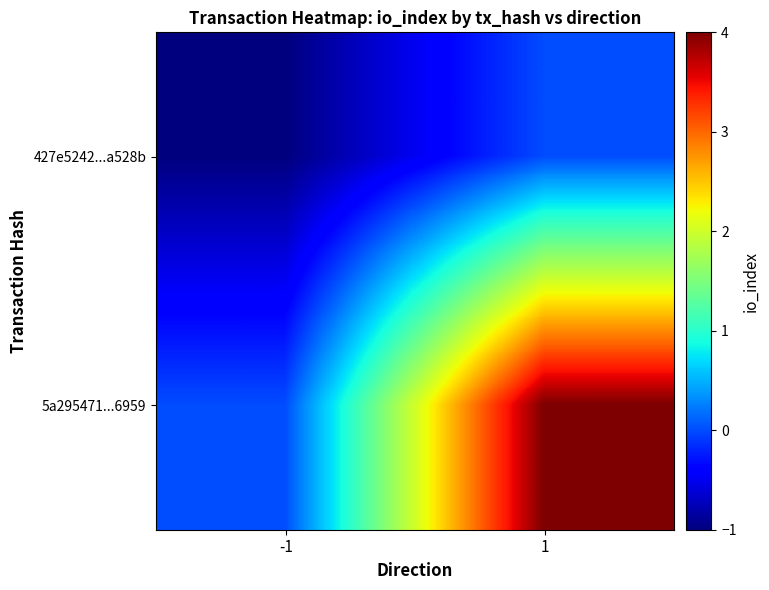

List the series in order of their overall mean, lowest first.

427e5242...a528b, 5a295471...6959